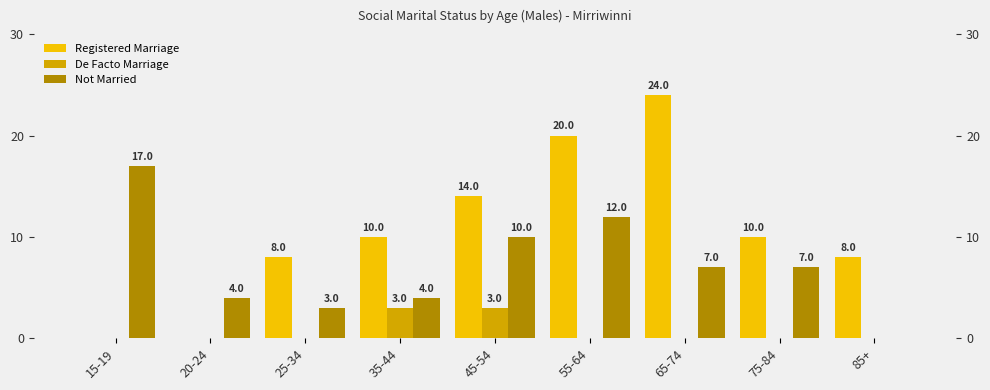

At which label does Registered Marriage reach its peak?

65-74